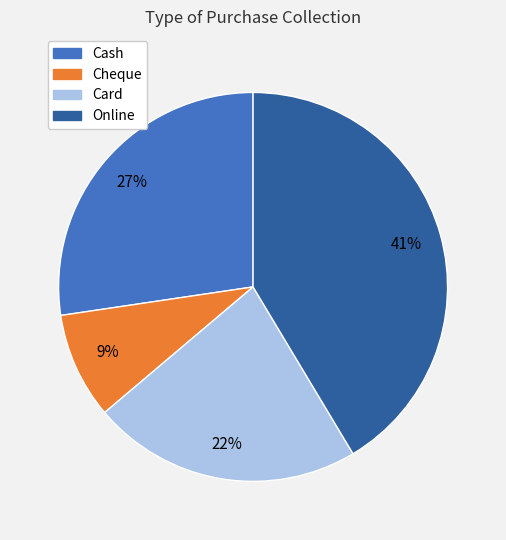

Which slice is the largest?

Online